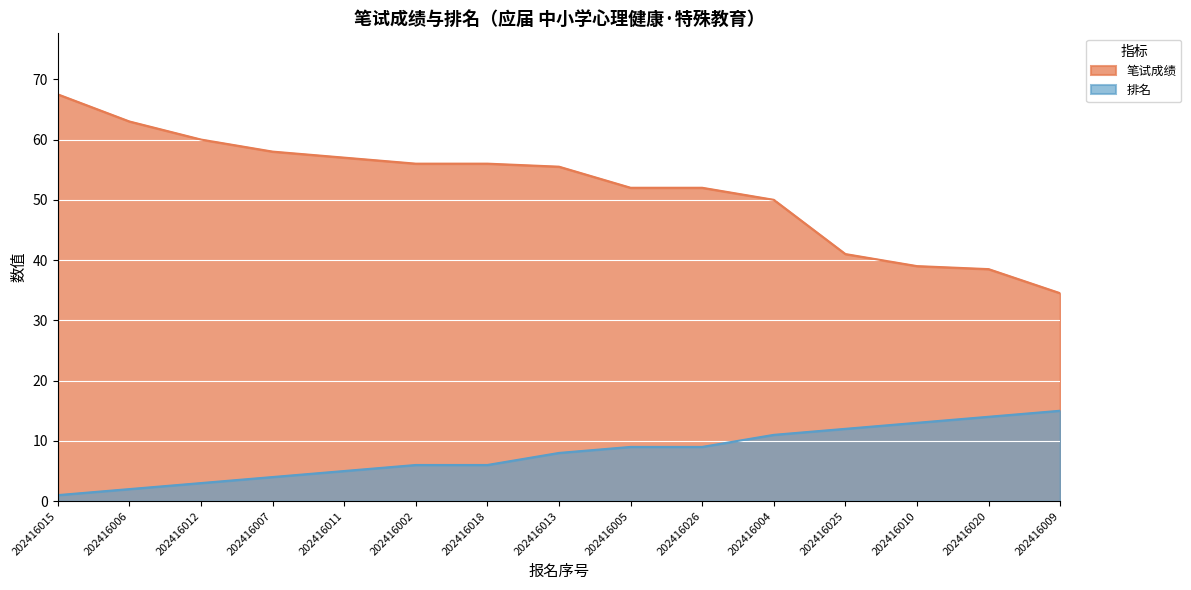

List the series in order of their peak value, lowest first.

排名, 笔试成绩